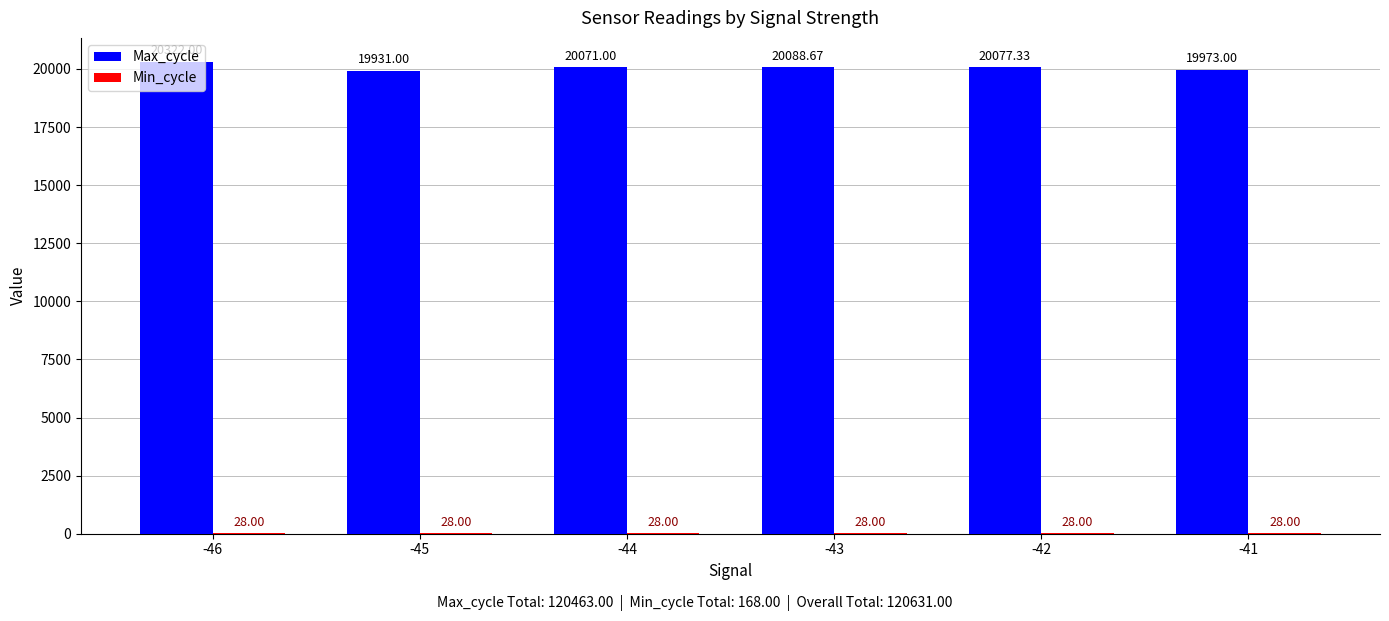

What is the spread (max minus min) of values at -45?

19903.0